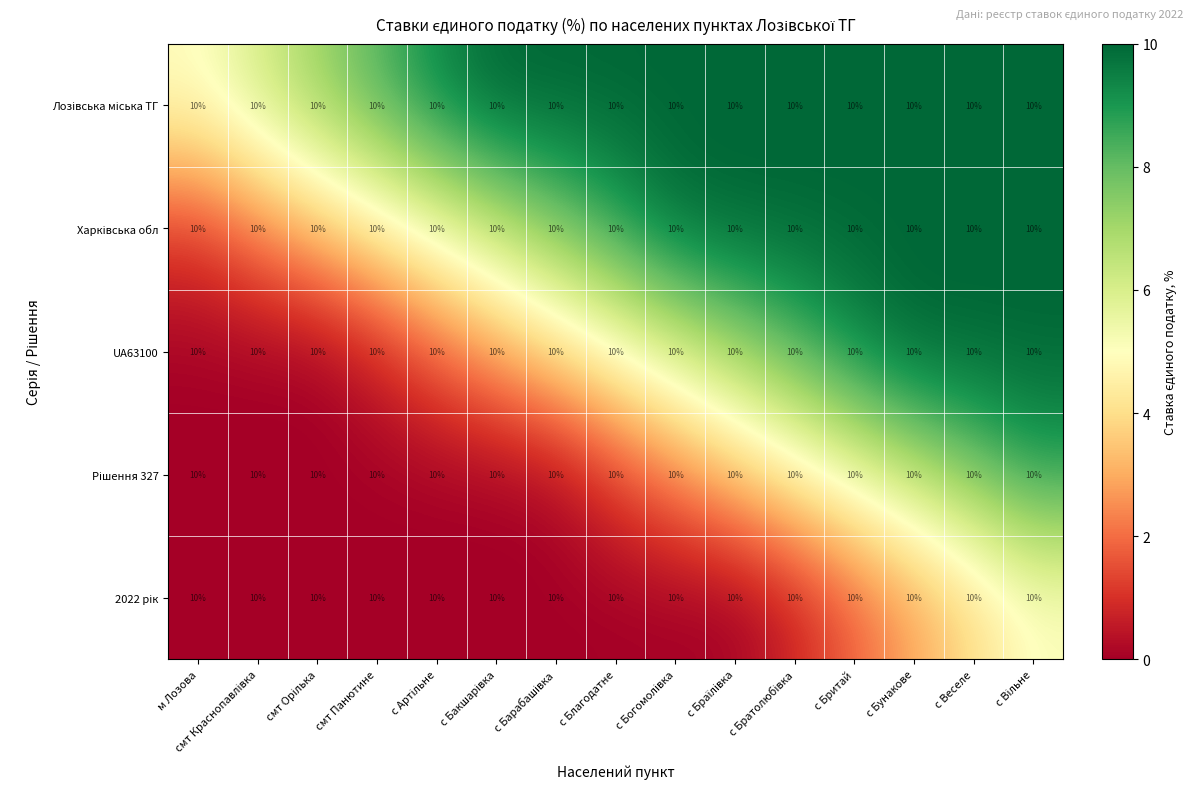

The value of UA63100 at с Веселе is 16.3. True or false?

False